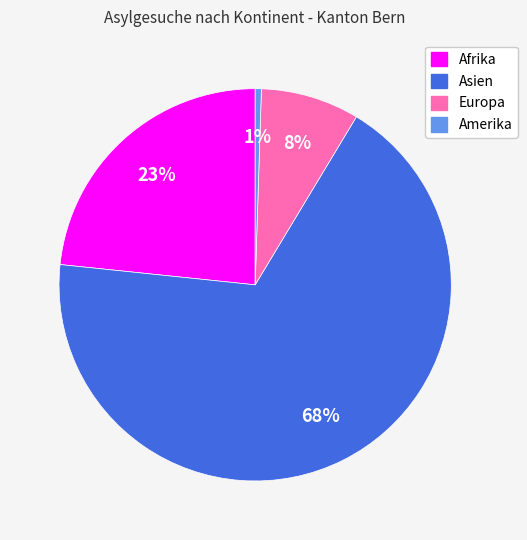

To the nearest percent, what percentage of the pie is Afrika?

23%